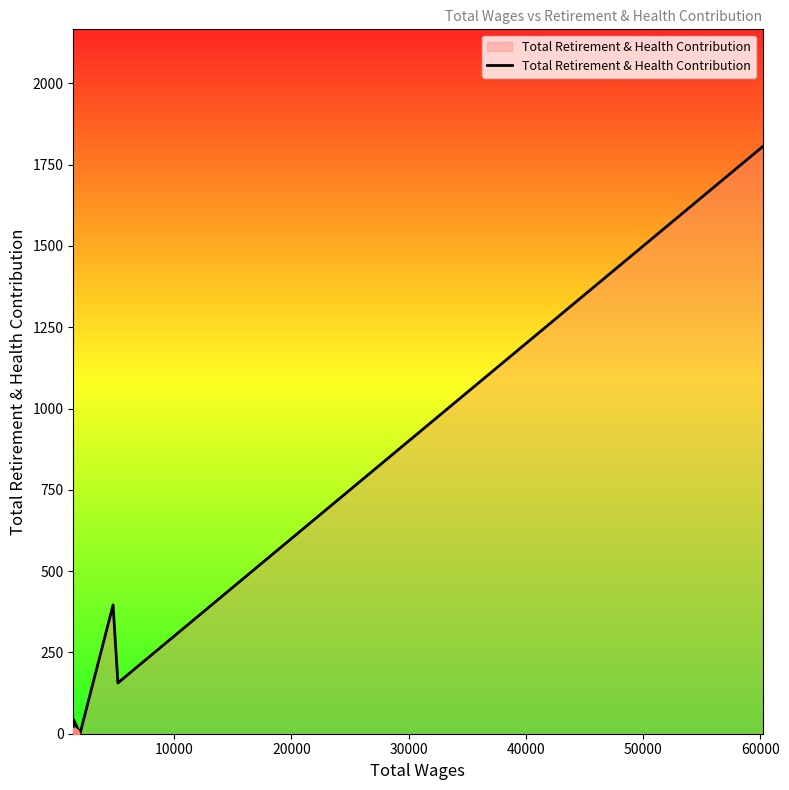

What is the difference between the maximum and minimum values?

1805